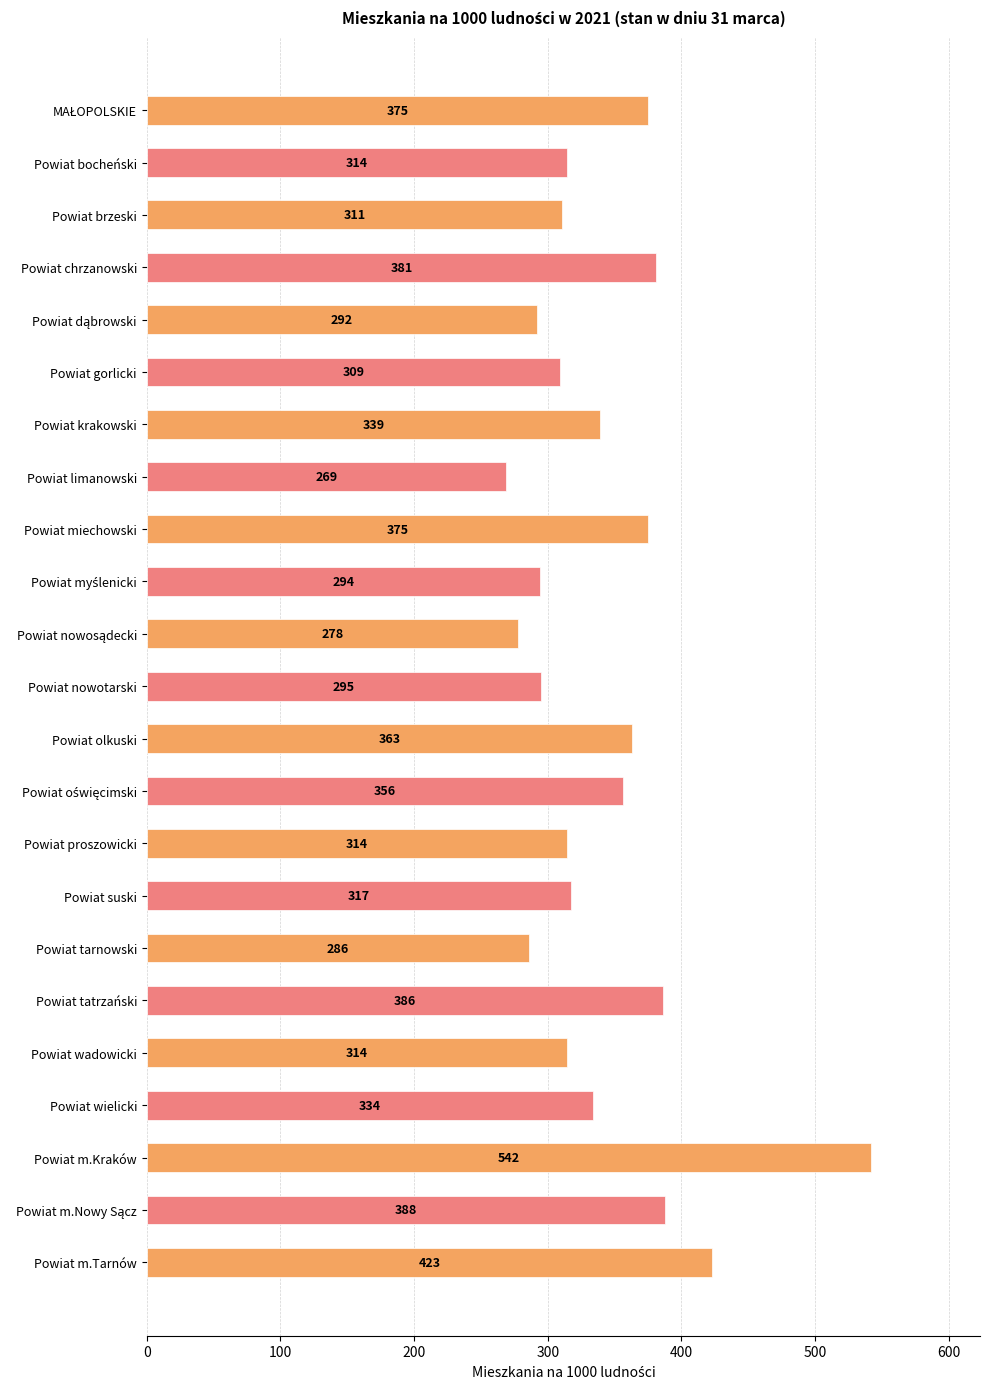

What is the average value?

342